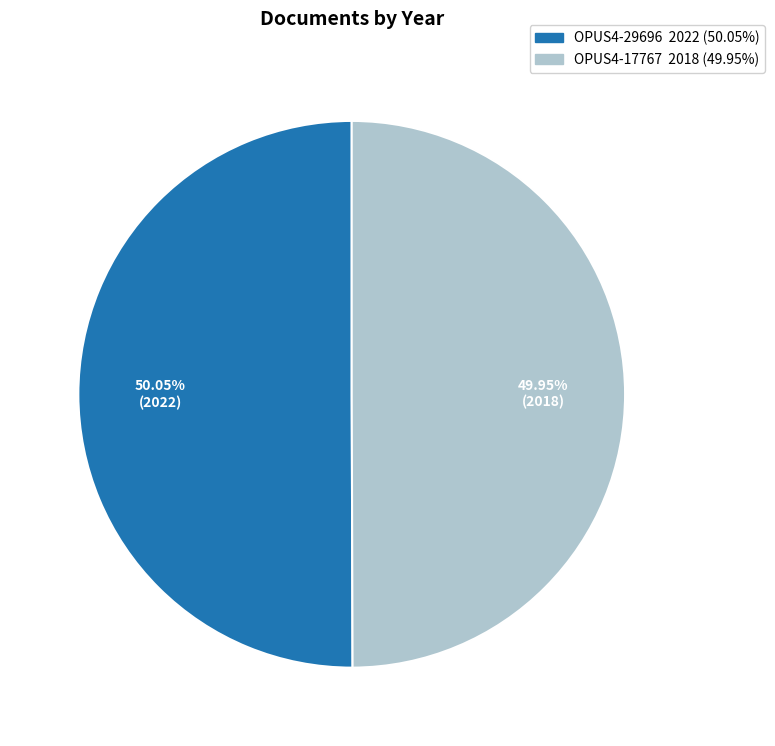

Do OPUS4-29696 and OPUS4-17767 together represent more than half of the pie?

Yes